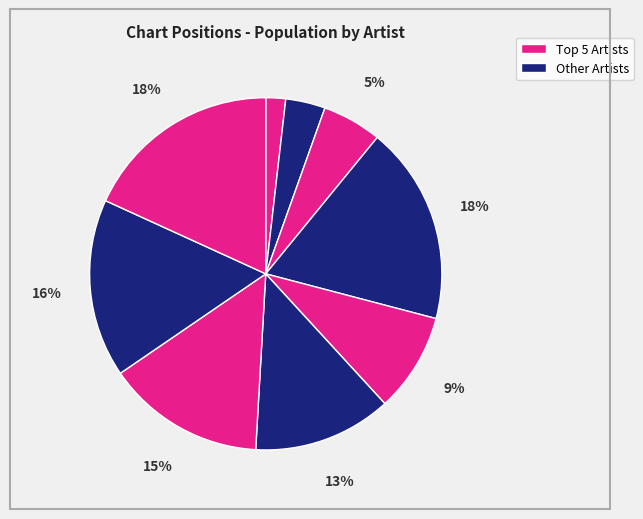

Count the number of slices in the pie.

9